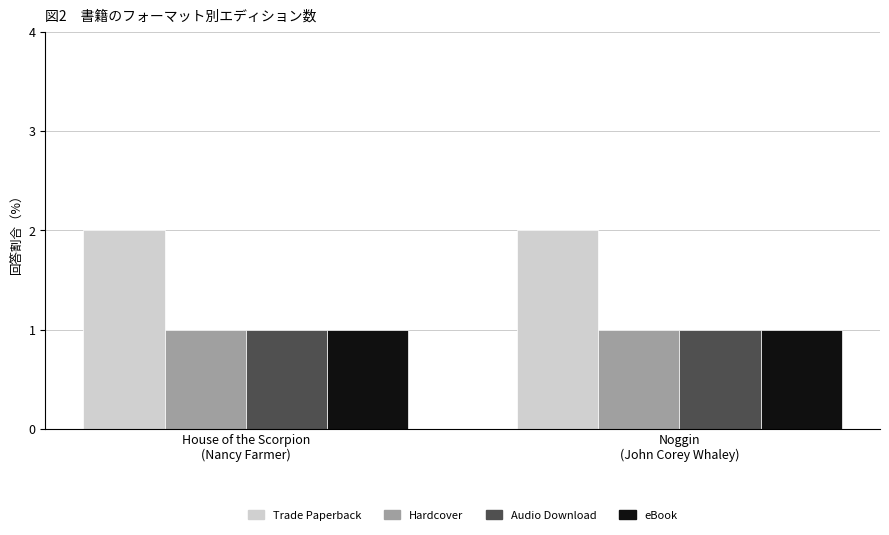

At how many categories does at least one series exceed 1?

2